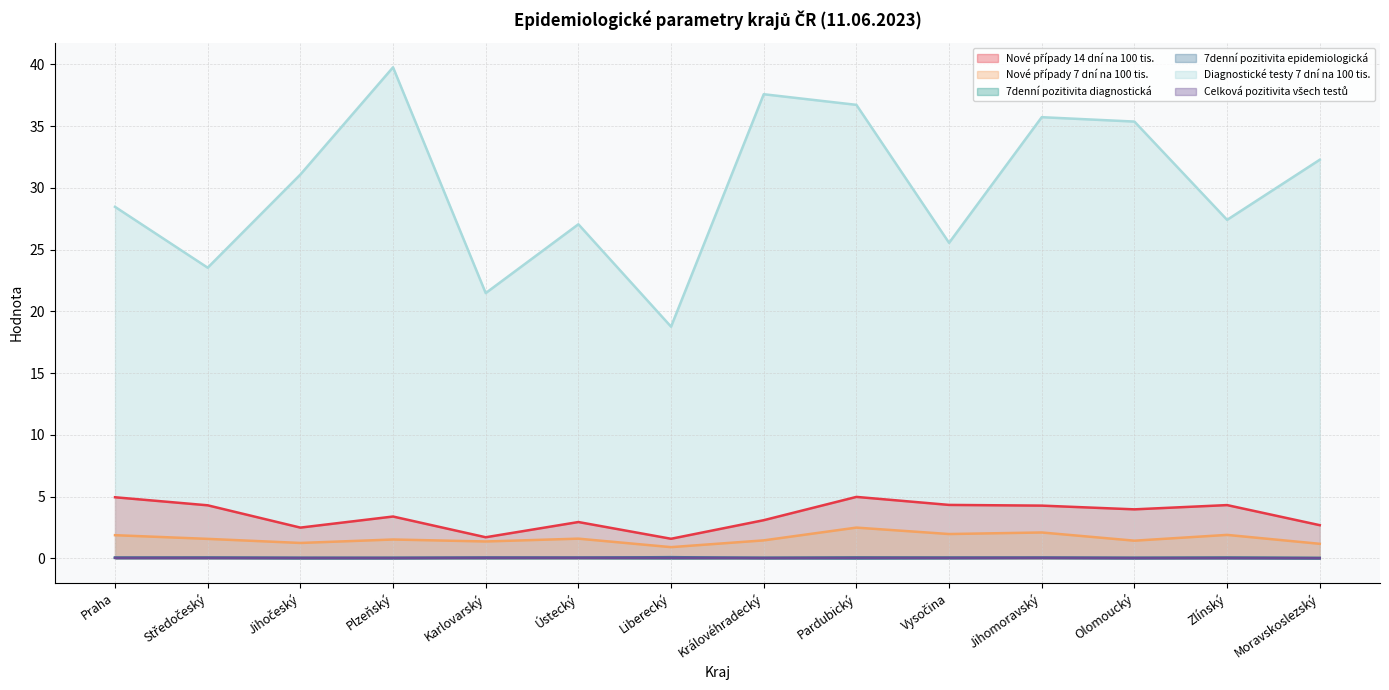

How many values in the Nové případy 7 dní na 100 tis. series exceed 1?

13